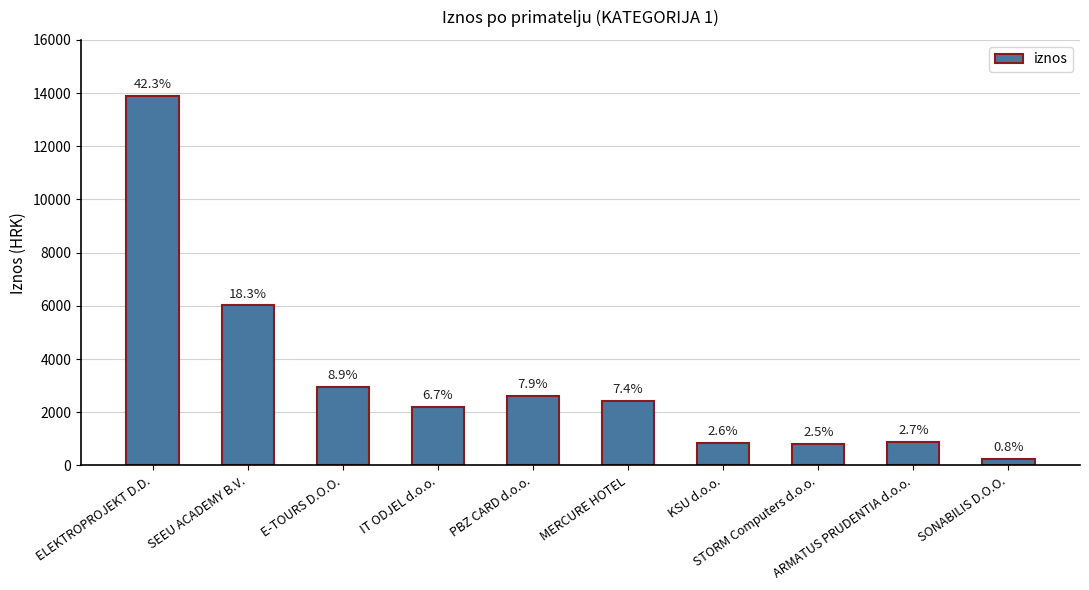

What is the average value?

3289.2